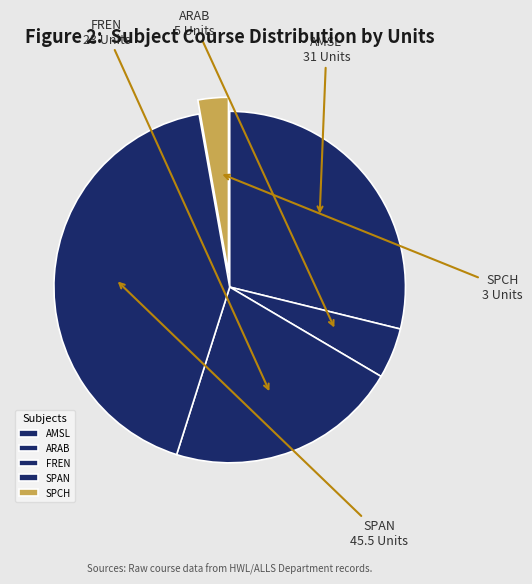

Is it true that ARAB is 5% of the pie?

True